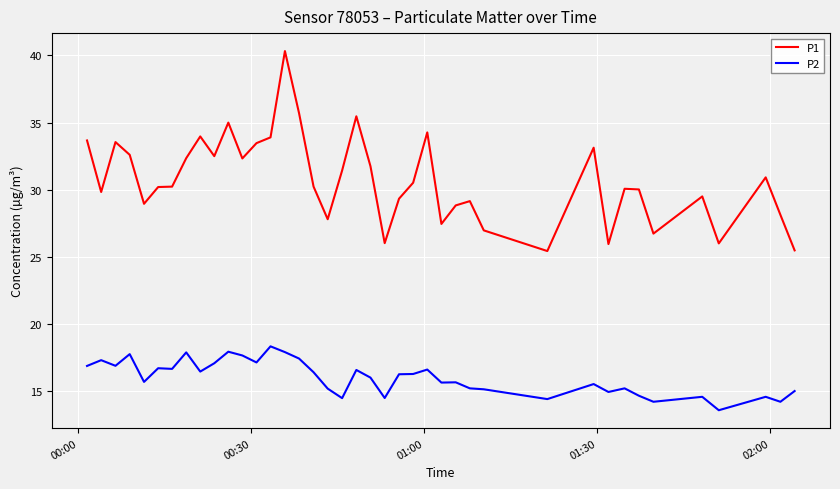

In P2, how many points are lower than both neighbors (excluding endpoints)?

13